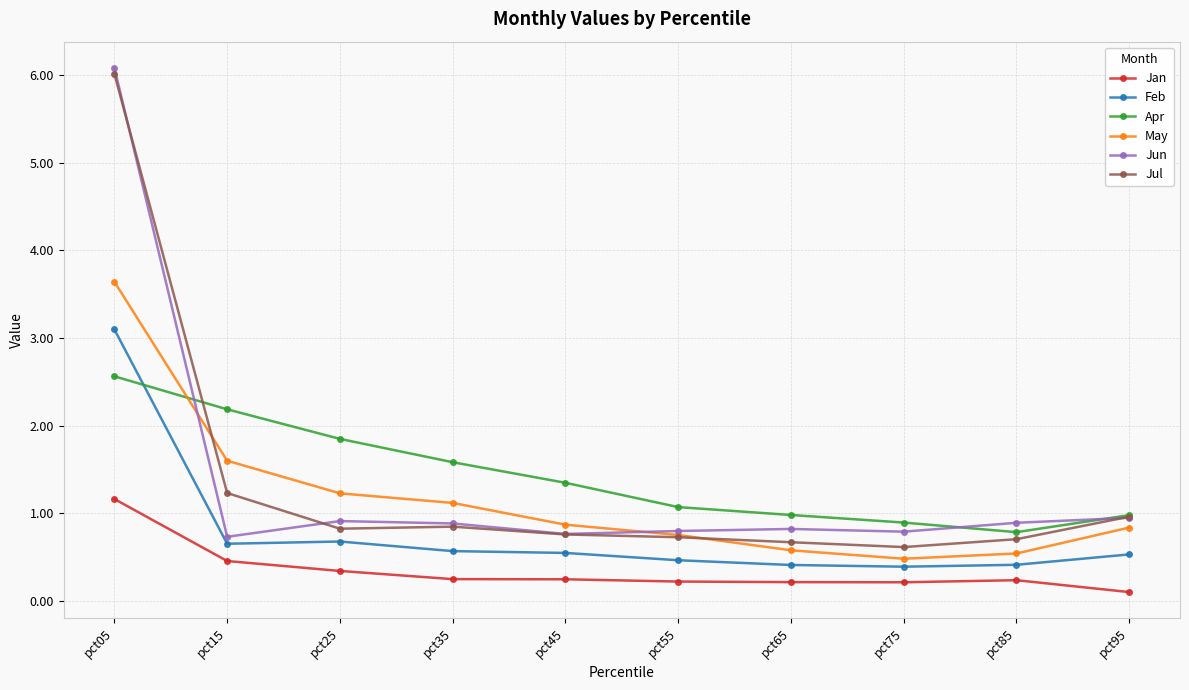

After their last crossing, which series has the higher values: Jun or May?

Jun